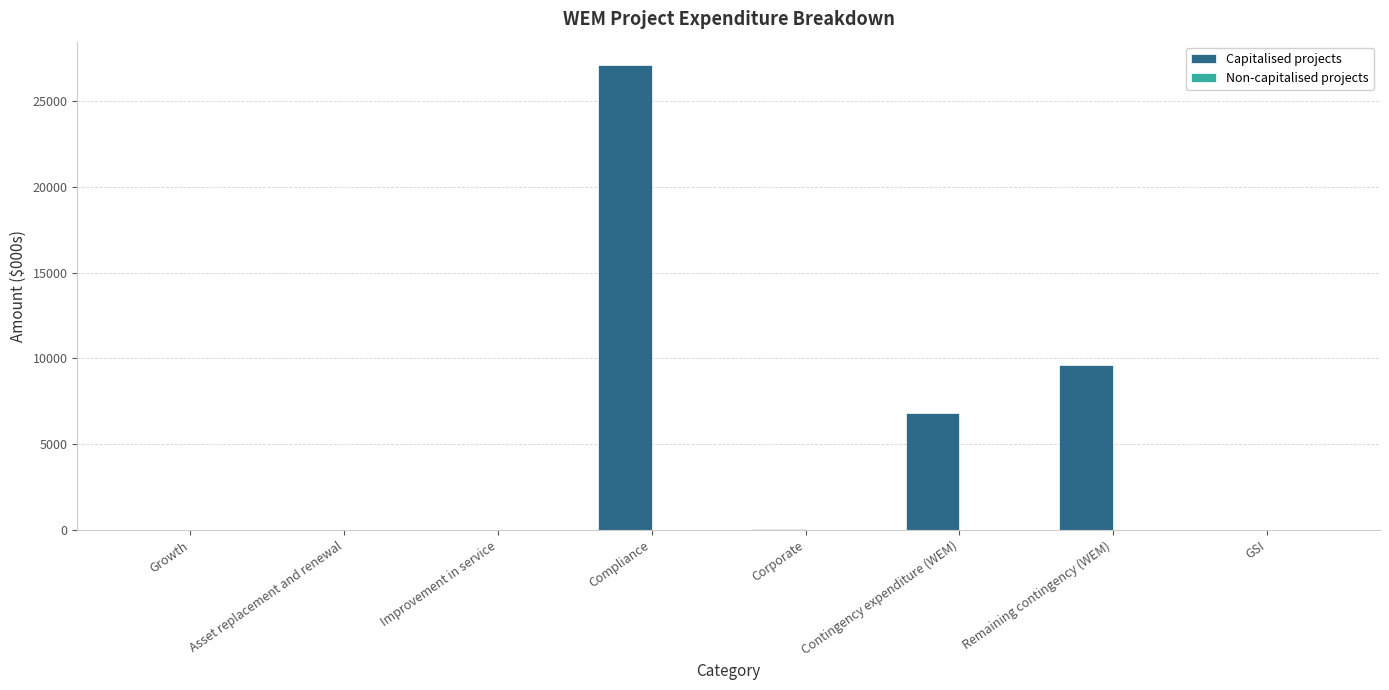

What is the sum of all values?

43594.0